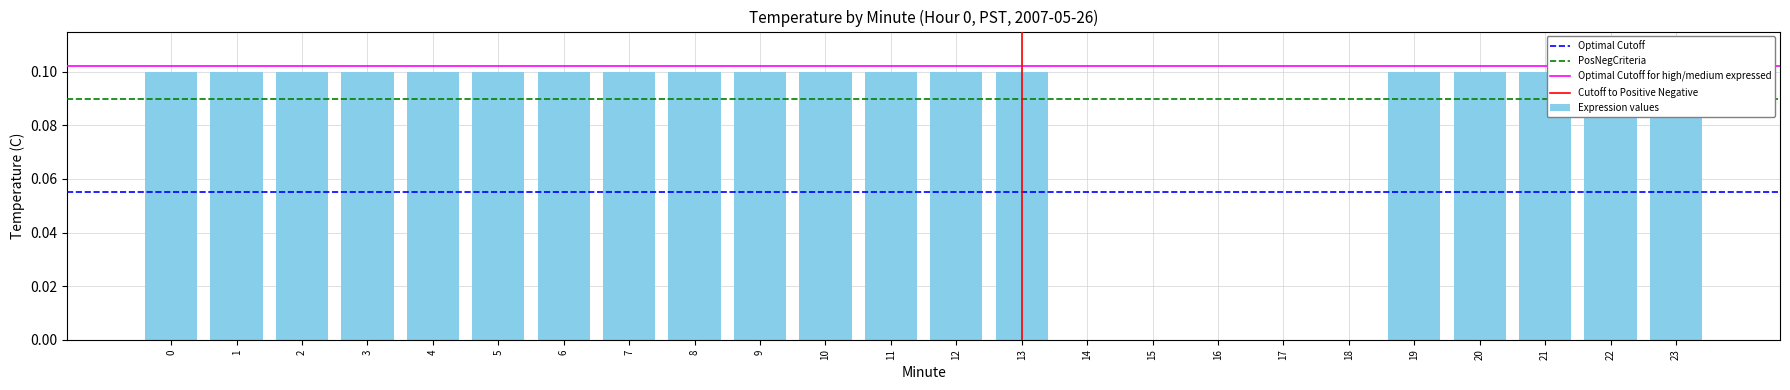

Which label corresponds to the smallest value in the chart?

14